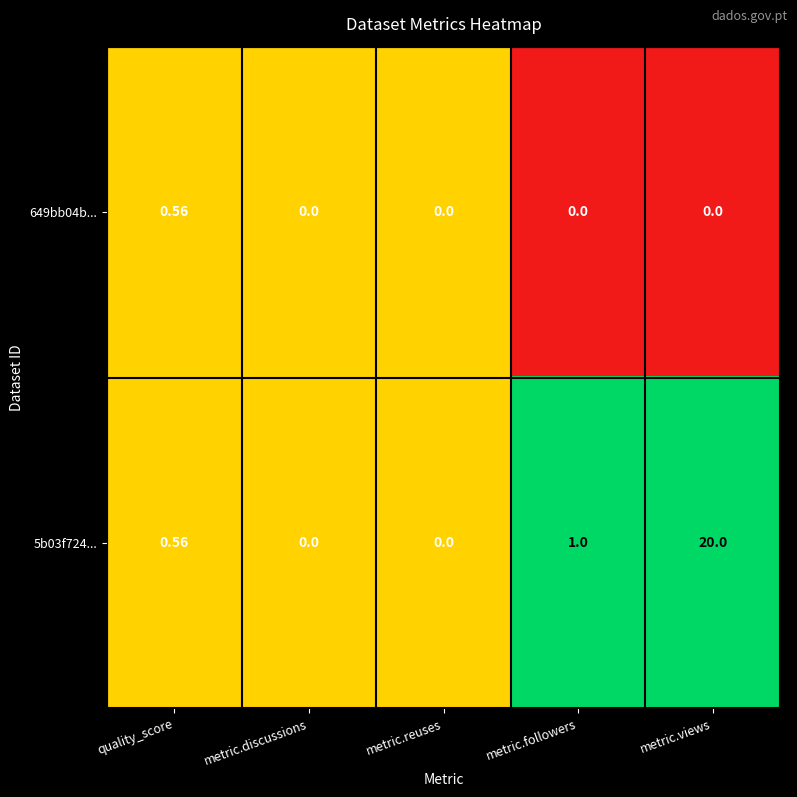

Count the number of categories in the chart.

5